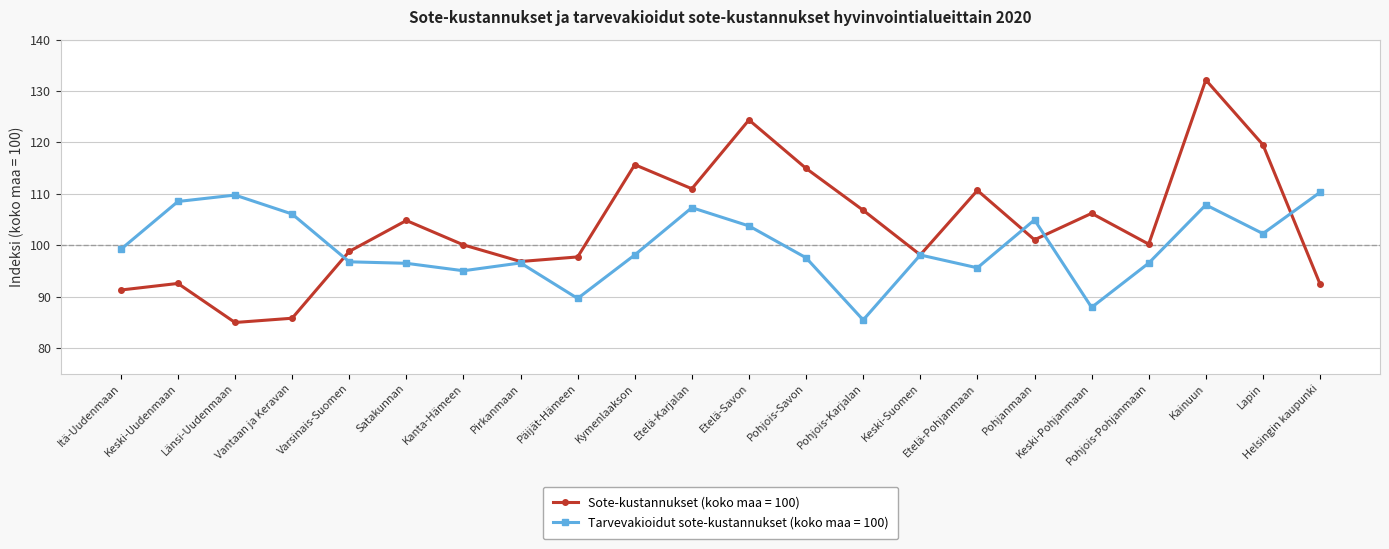

Between which two adjacent categories do Tarvevakioidut sote-kustannukset (koko maa = 100) and Sote-kustannukset (koko maa = 100) first intersect?

Vantaan ja Keravan and Varsinais-Suomen